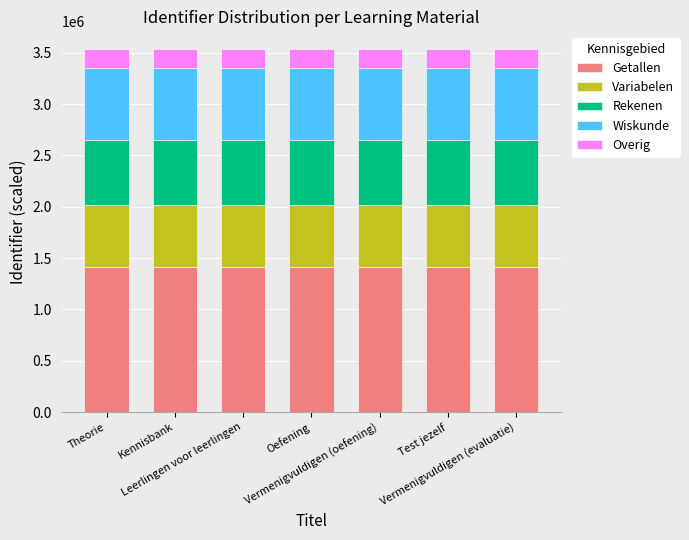

What is the maximum value for Getallen?

1412610.8